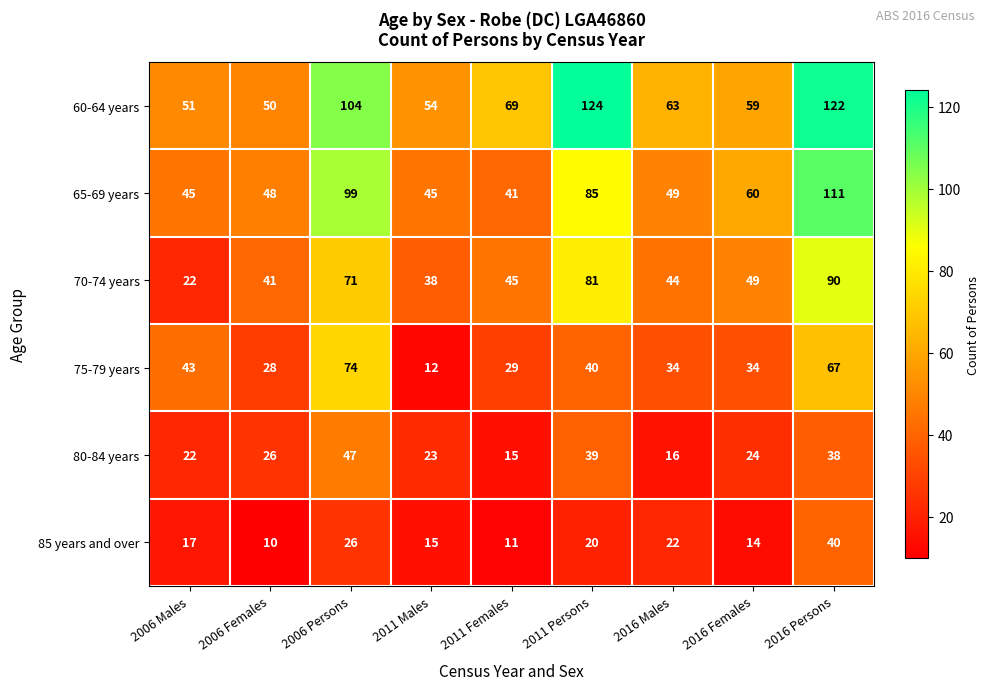

What is the difference between the second highest and minimum values in the 75-79 years series?

55